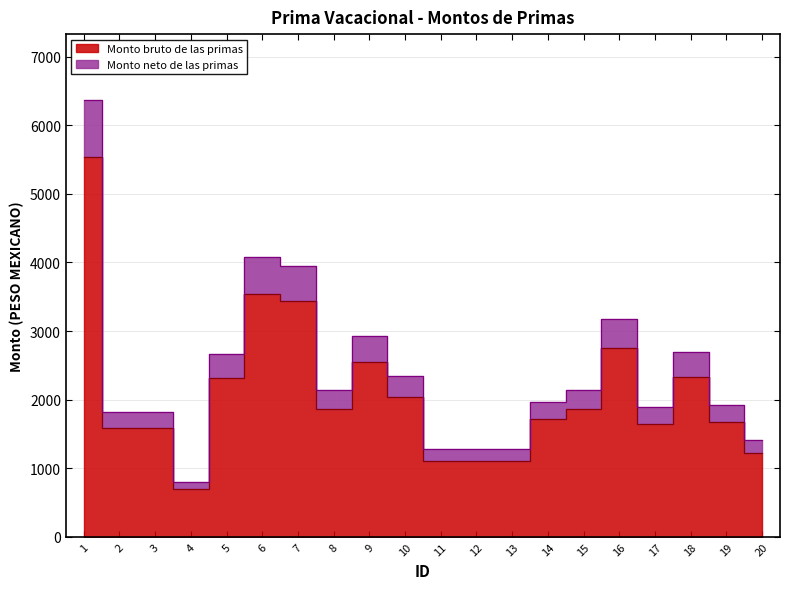

What is the total value across all series at 6?

7623.5